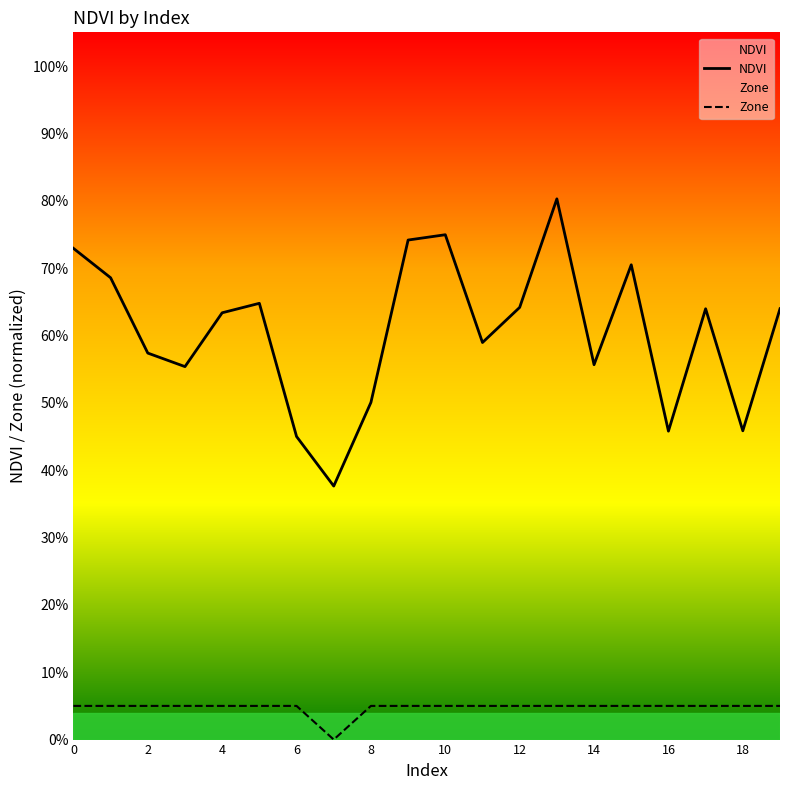

Which series has the largest total across all categories?

NDVI